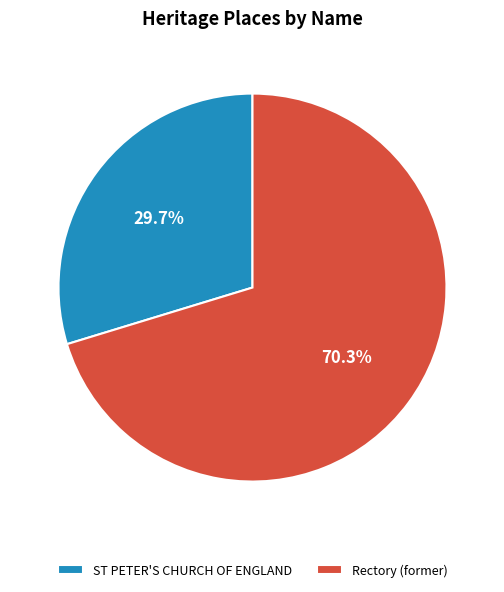

How many segments does this pie chart have?

2